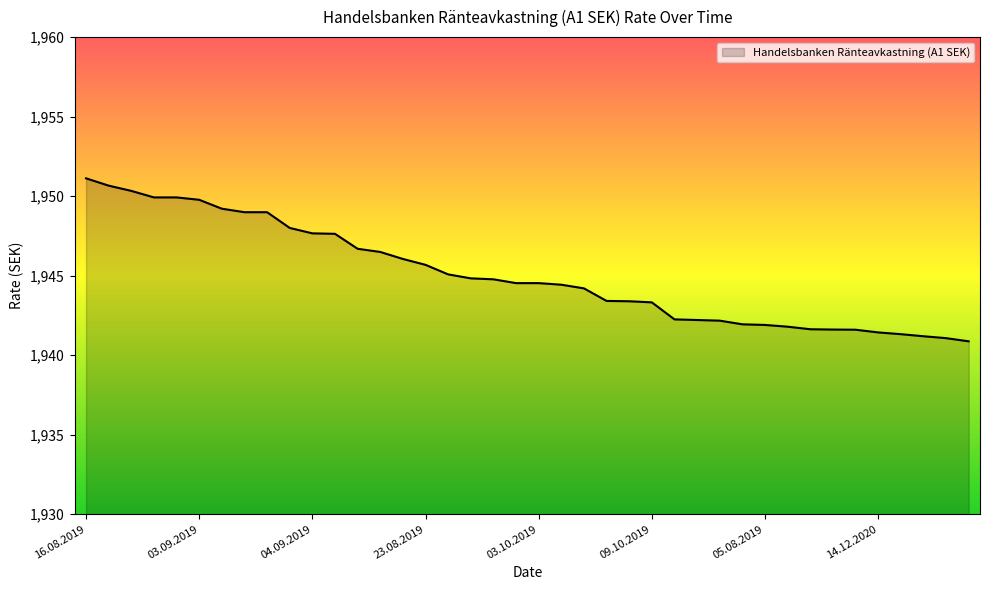

What is the maximum value shown in the chart?

1951.1